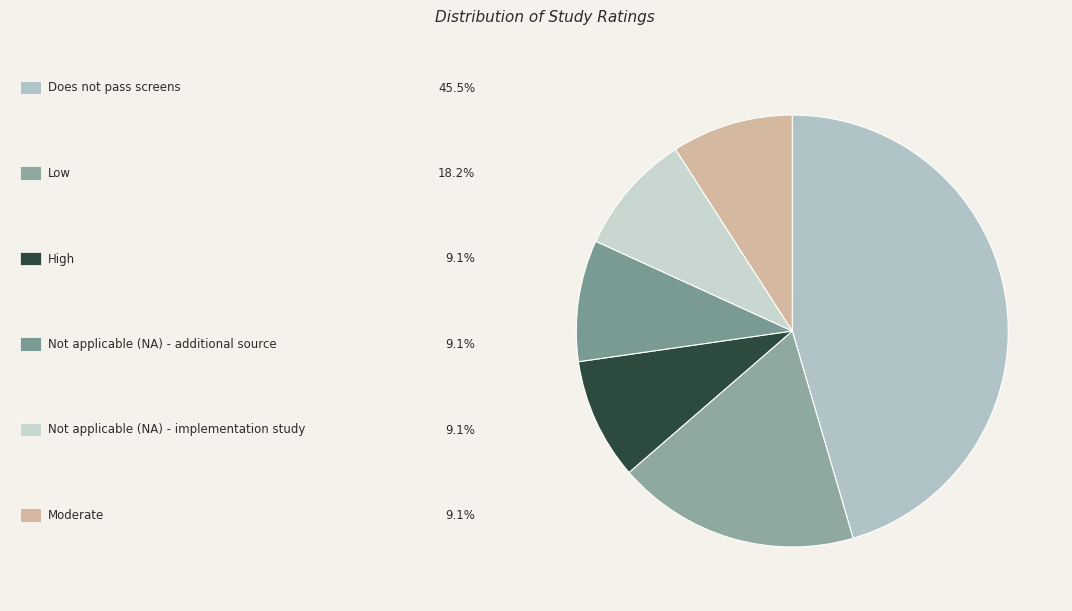

How many segments does this pie chart have?

6